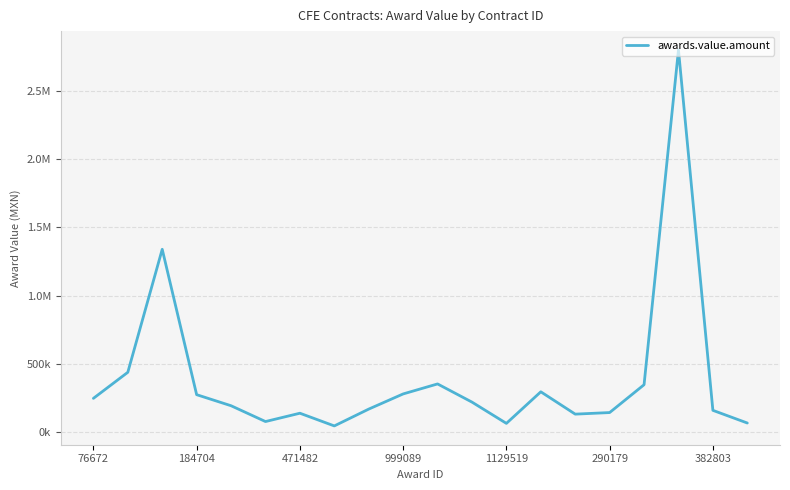

Does the chart have visible grid lines?

Yes